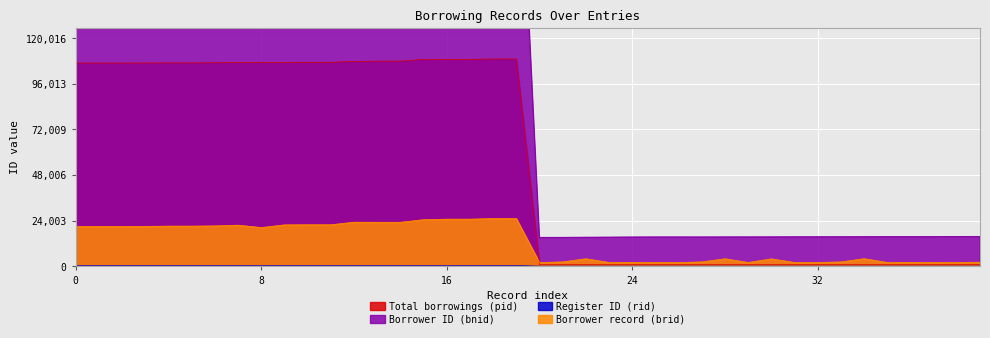

Between 13 and 8, which is larger?

13